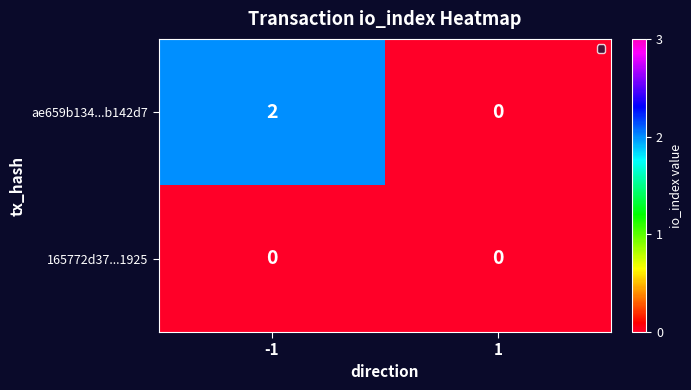

Reading right to left, what are all the values shown in this chart?

ae659b134...b142d7: 0	2
165772d37...1925: 0	0